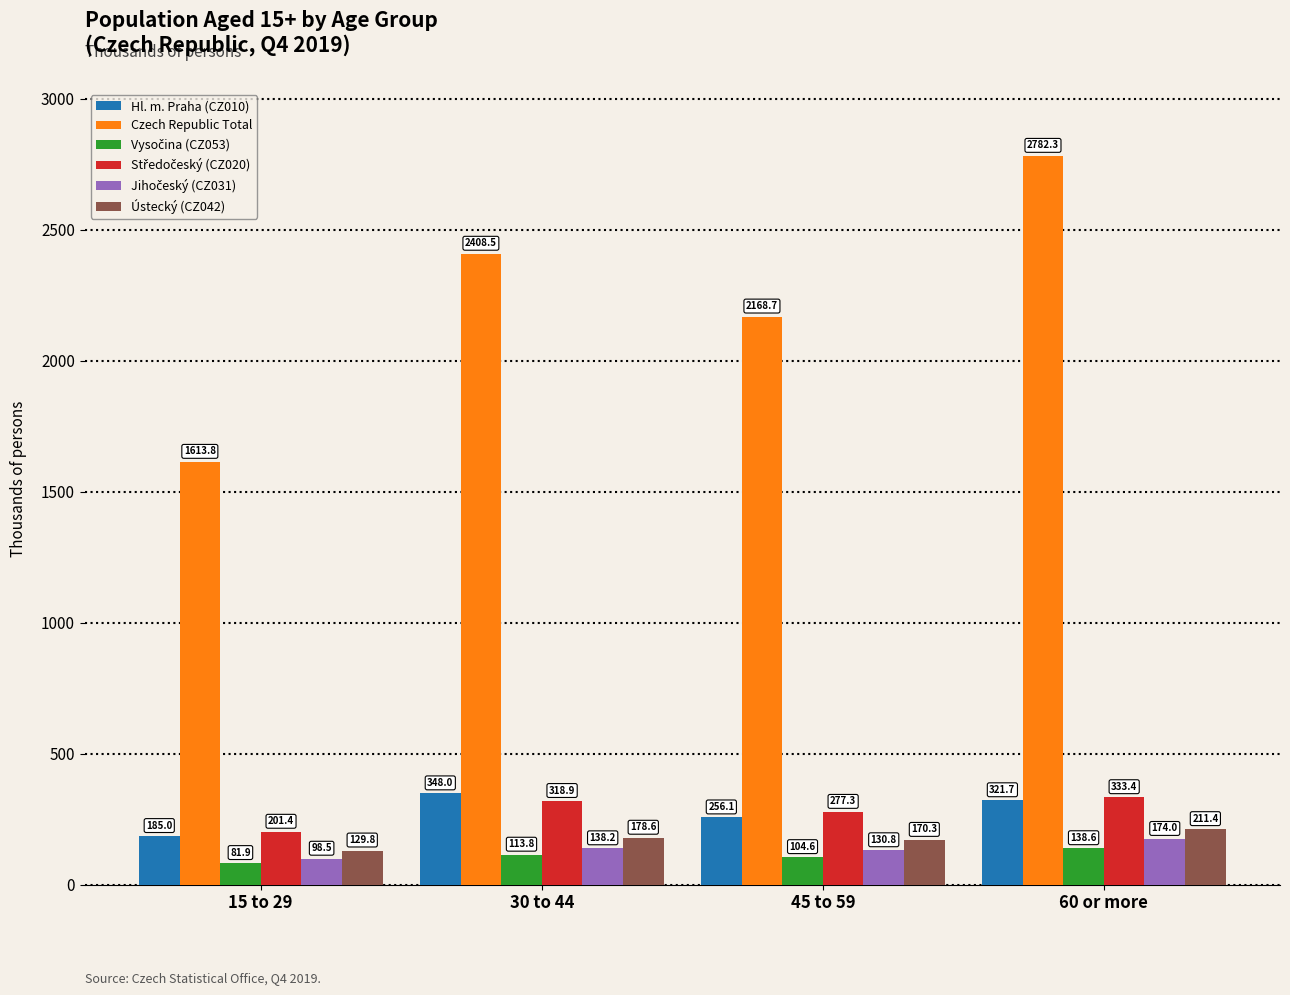

Where is Czech Republic Total nearest to the value 2198?

45 to 59